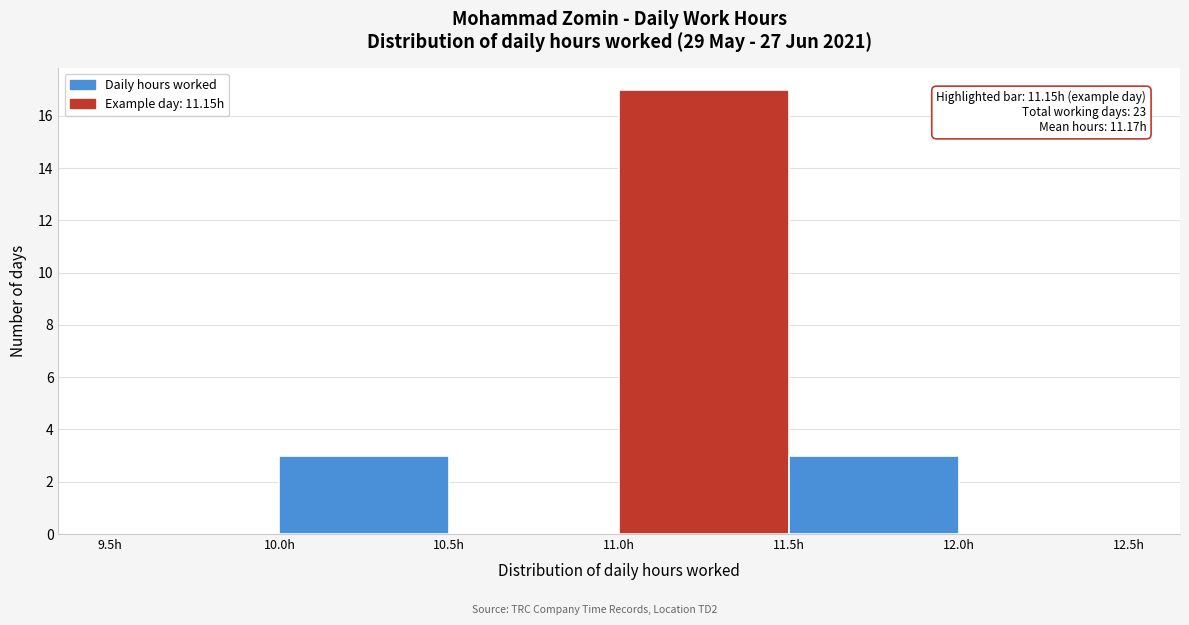

Over which range of the x-axis is the bar tallest?

11.0 to 11.5